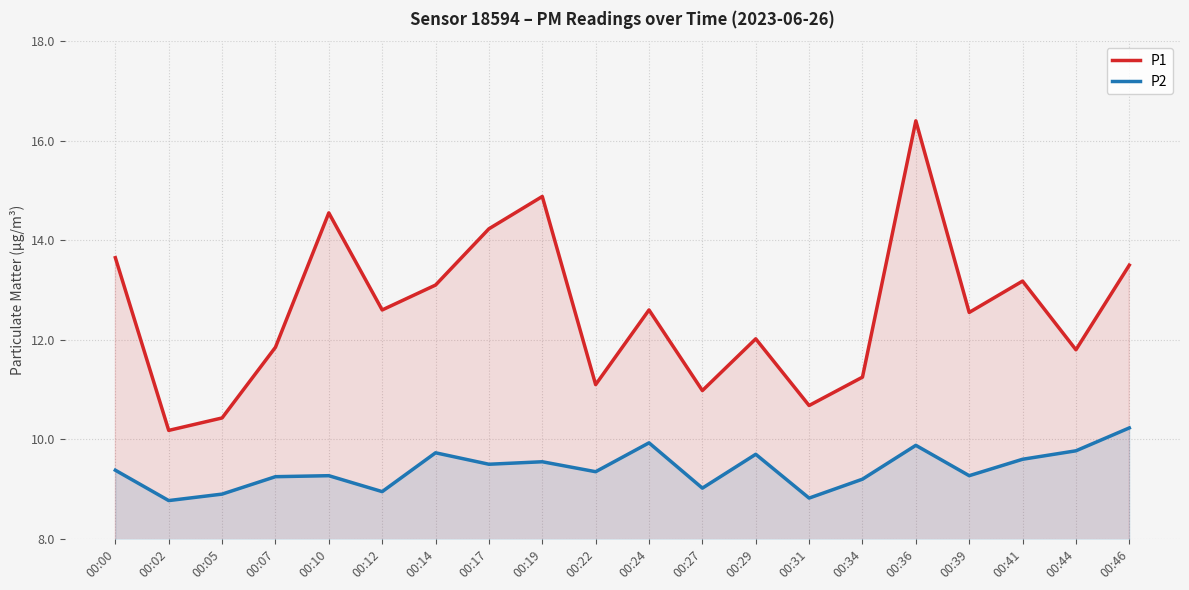

The P2 series shows 12.7 at 00:44. True or false?

False